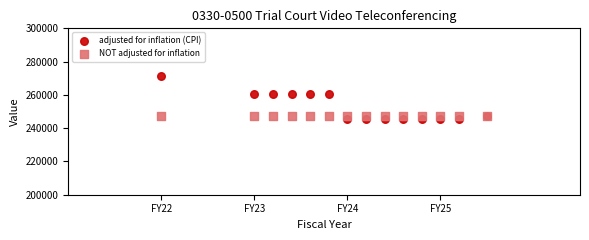

Which series contains the lowest Y value?

adjusted for inflation (CPI)